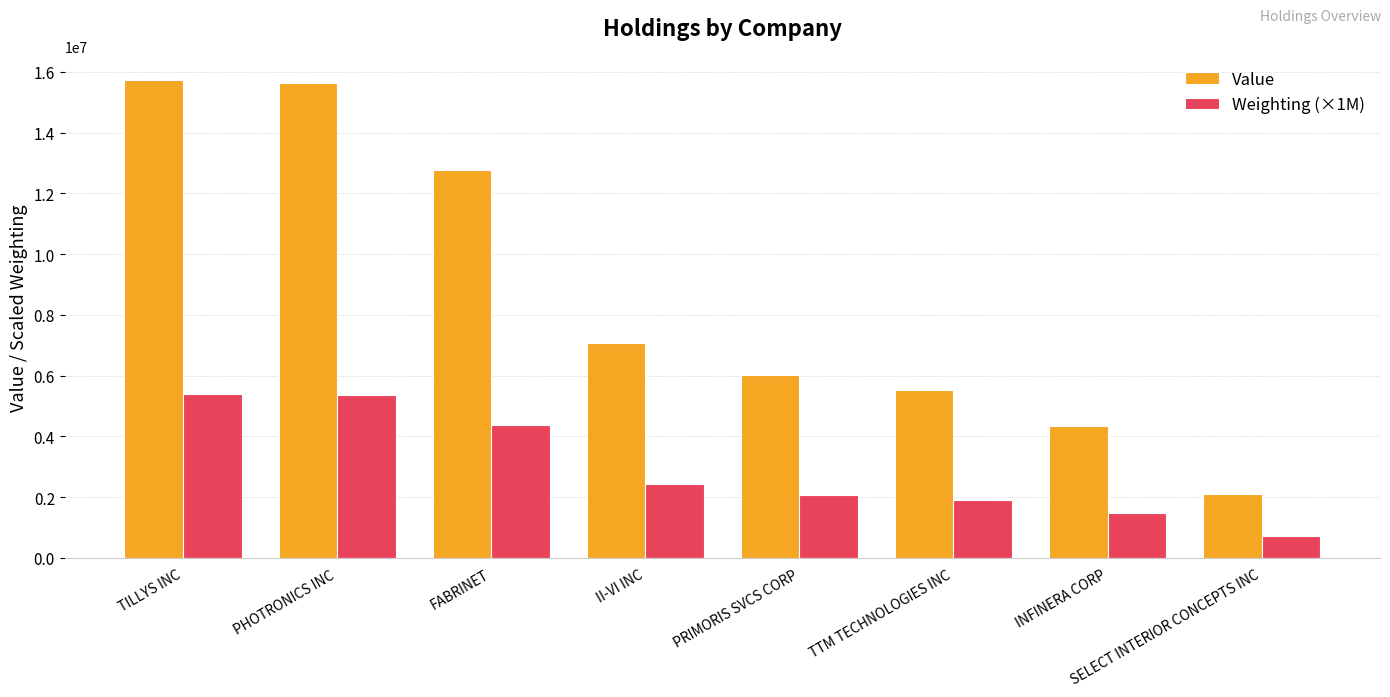

What is the average value of the Weighting (×1M) series?

2962500.0